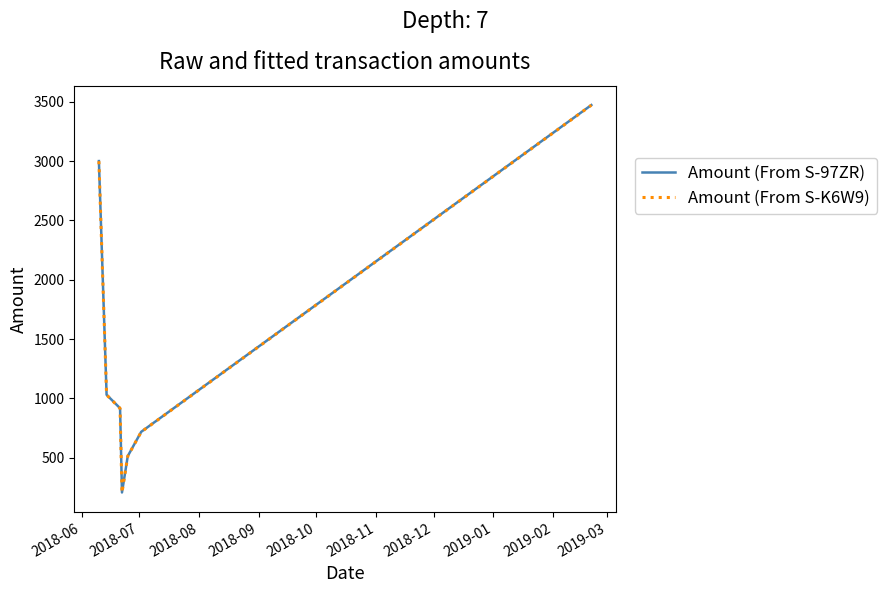

True or false: Amount (From S-97ZR) and Amount (From S-K6W9) intersect in this chart.

False